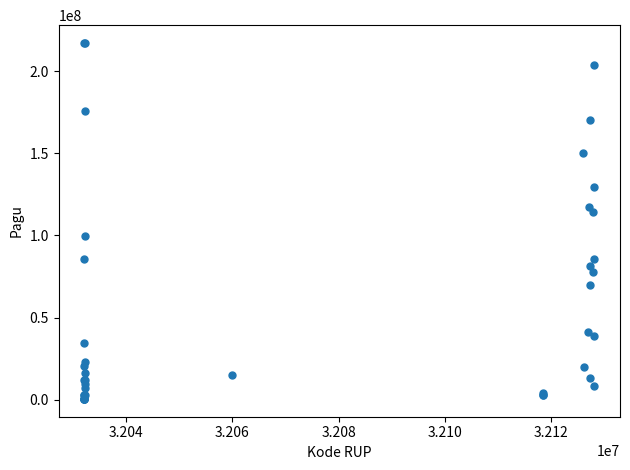

What Y value in the scatter plot is closest to 108830000?

114296000